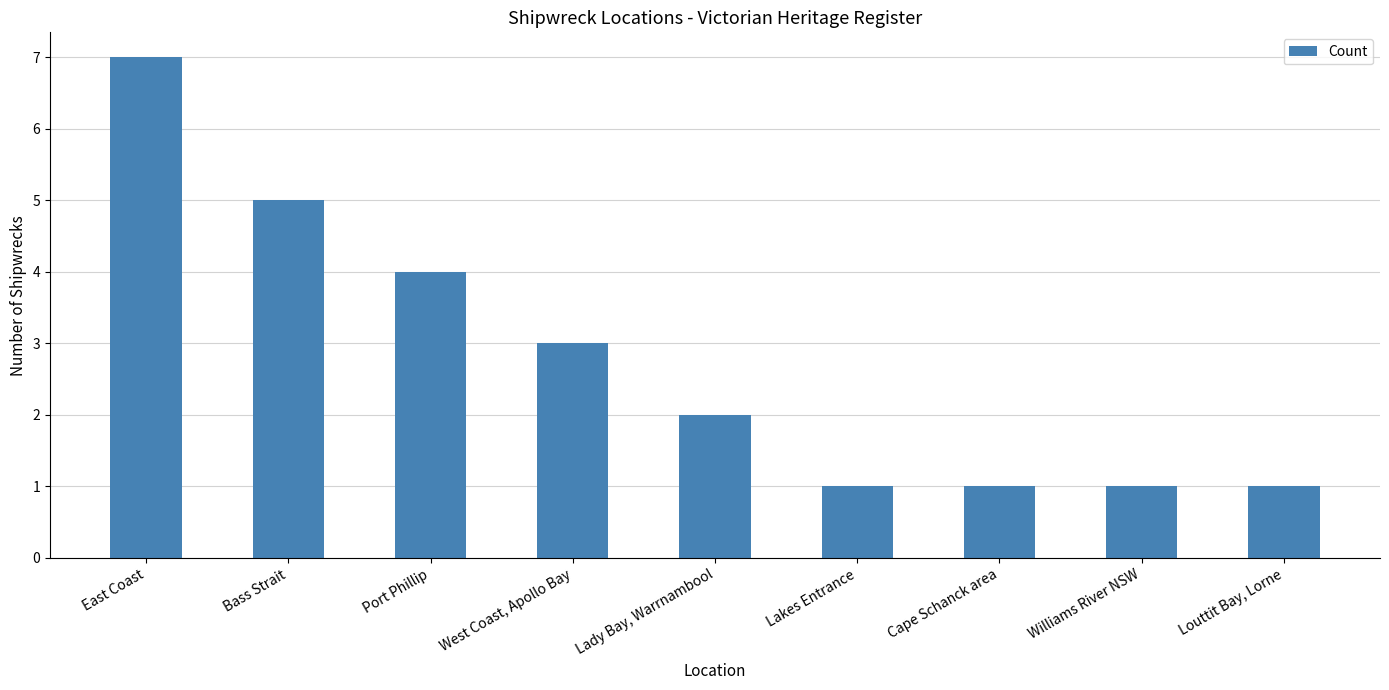

Is it true that the value at East Coast is 7?

True